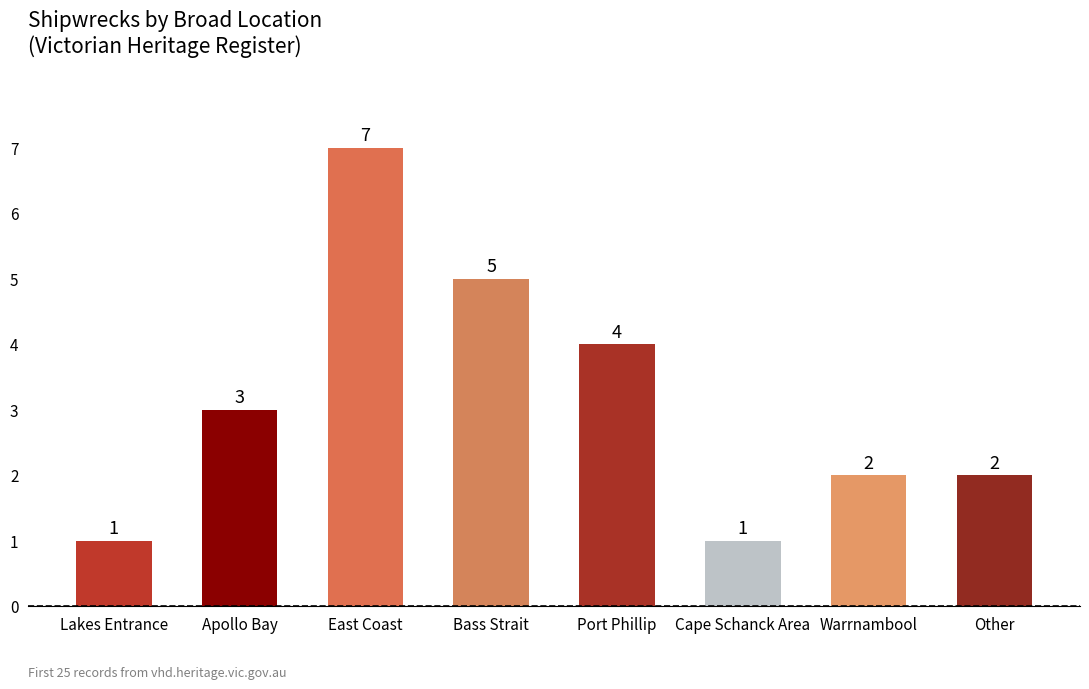

The chart shows a value of 2 at Apollo Bay. True or false?

False